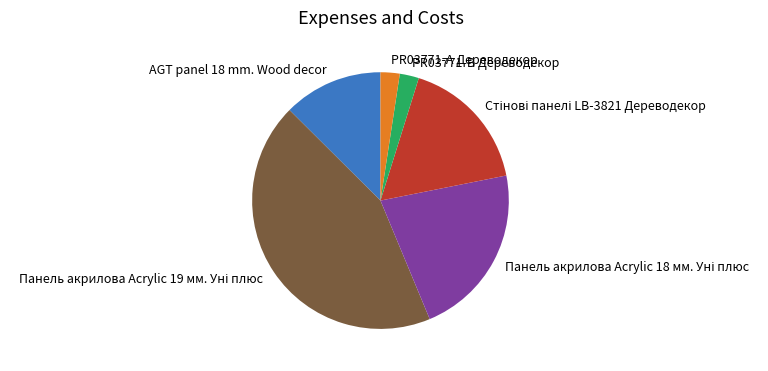

How many segments does this pie chart have?

6